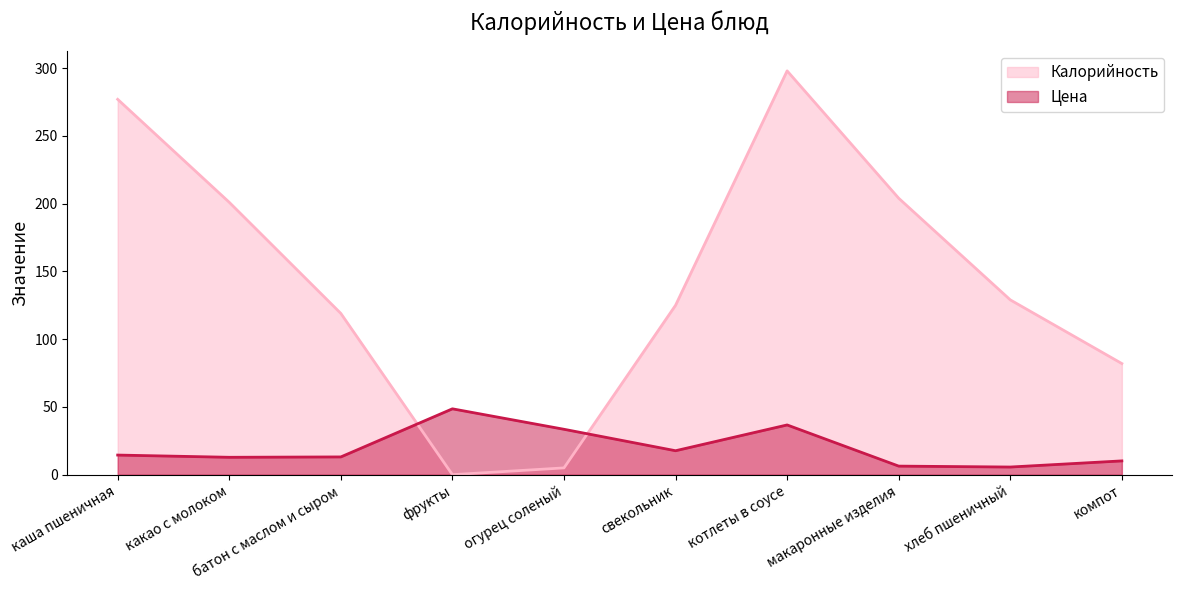

Does the chart have visible grid lines?

No